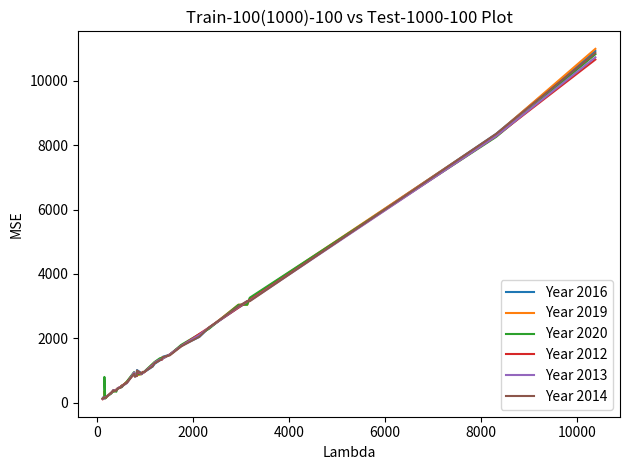

Which series has the widest spread of values?

Year 2019